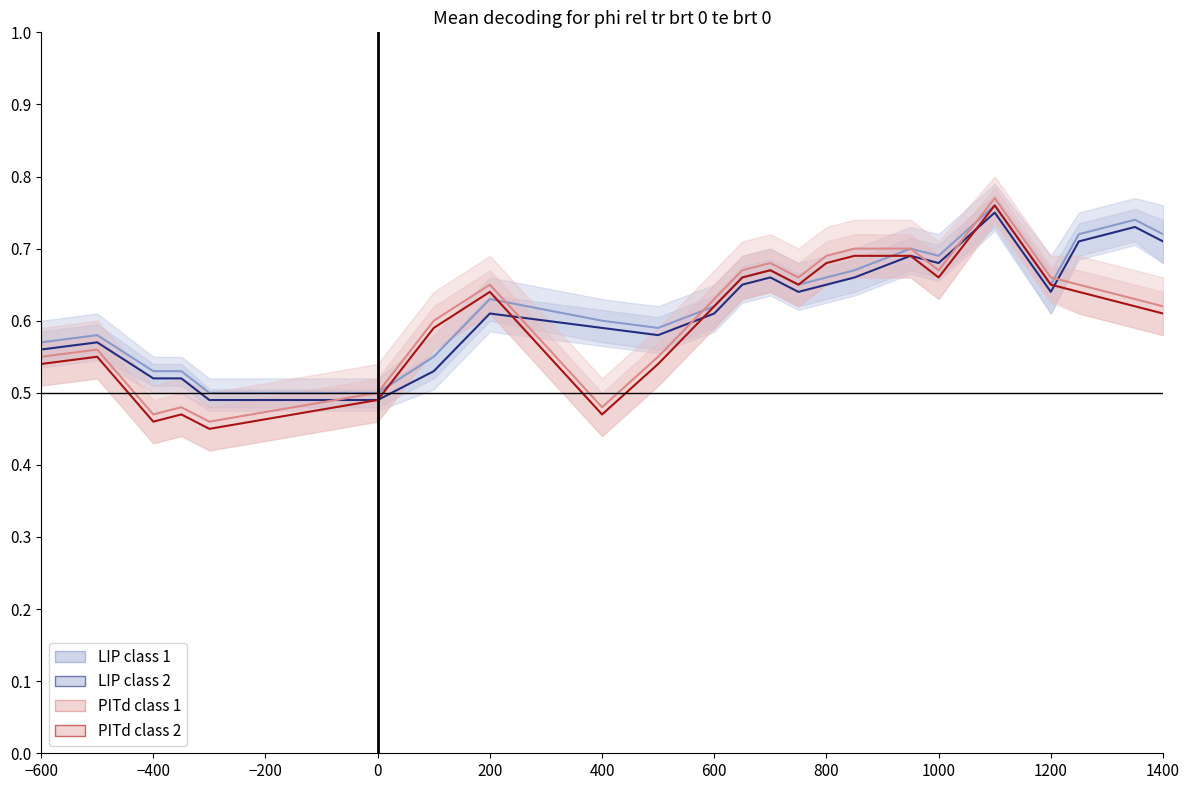

The LIP class 2 series shows 0.2 at 12. True or false?

False